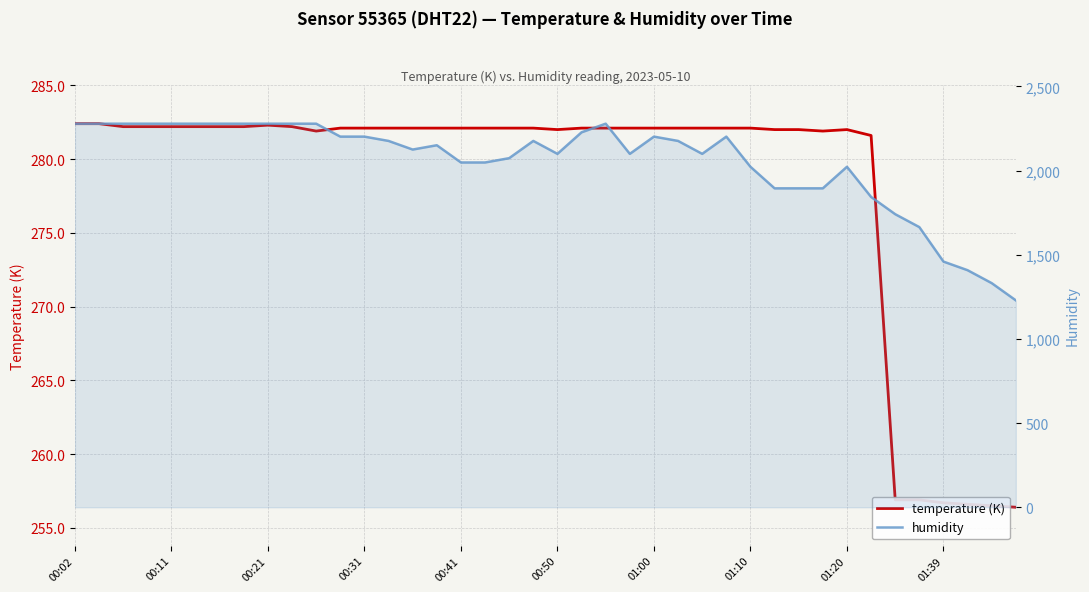

What value does the humidity series have at 17?

2048.0